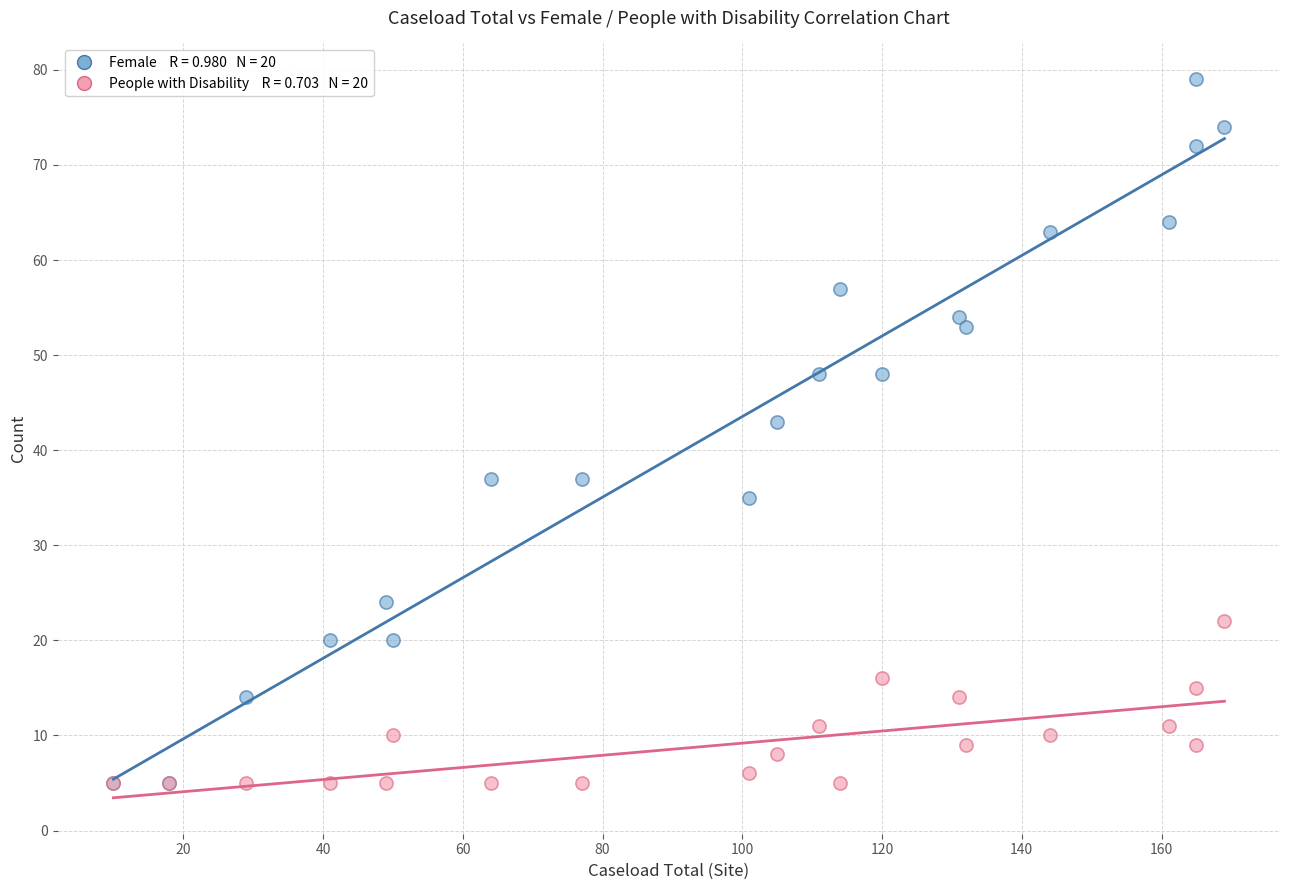

Across all series, what Y value is closest to 42?

43